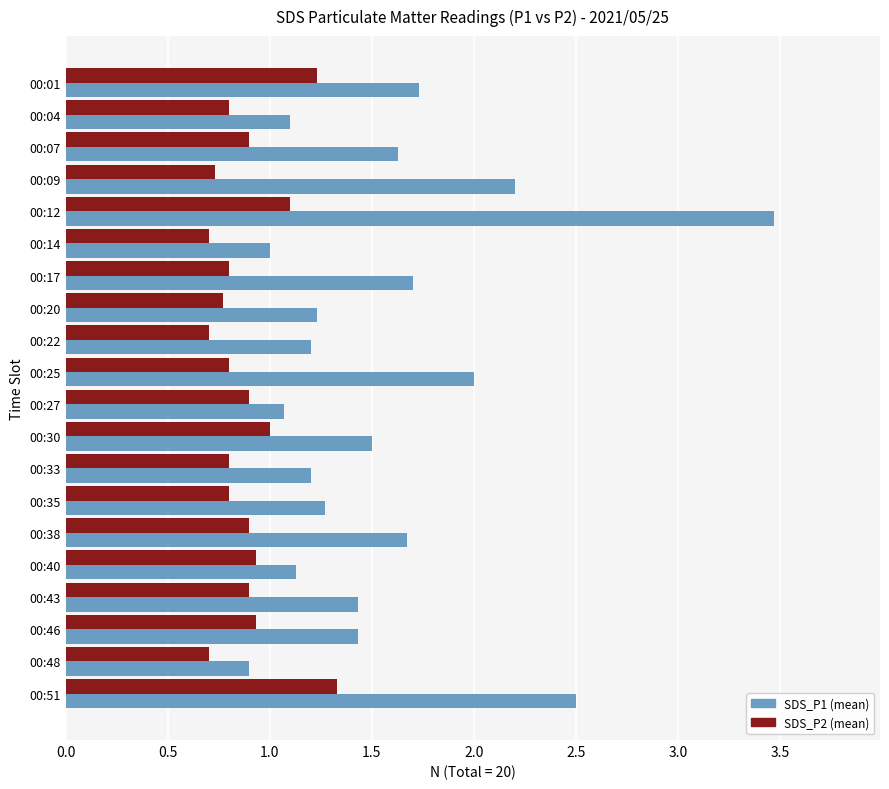

At which category is the sum across all series the highest?

00:12